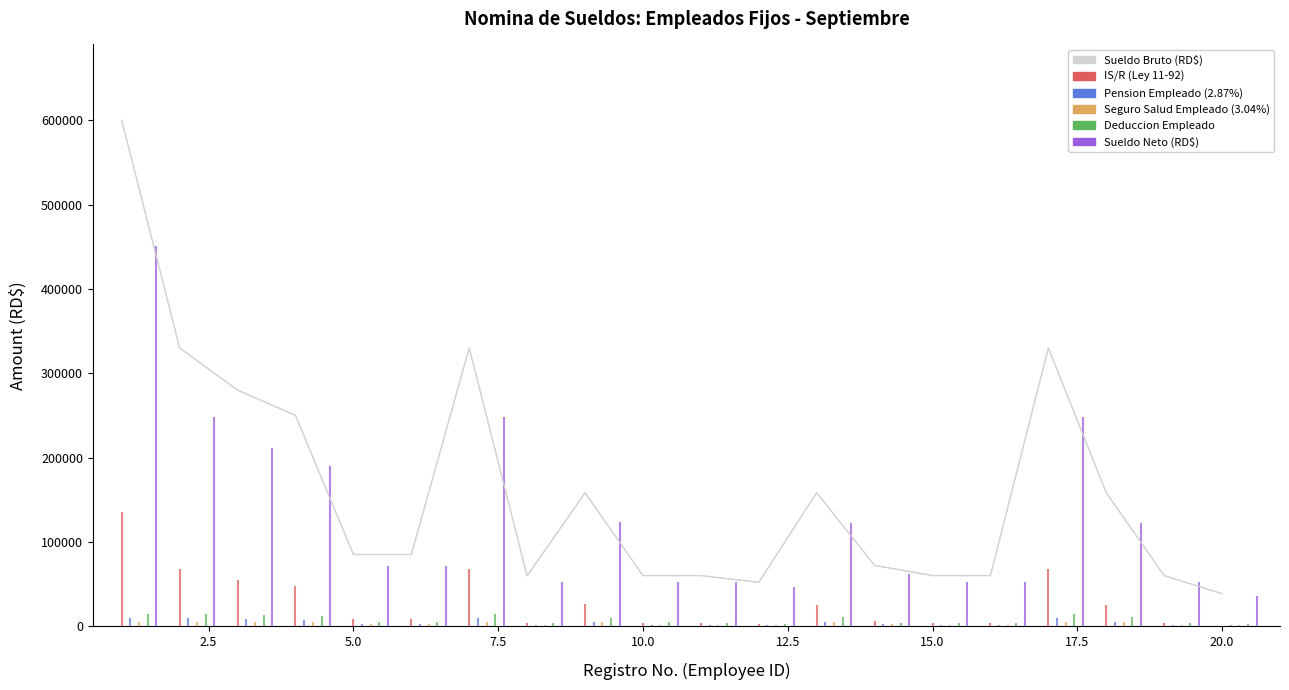

Is it true that the value at 15.0 is 80828.7?

False